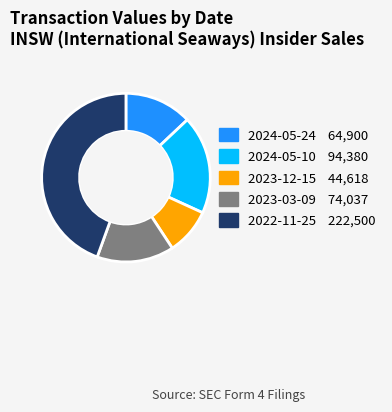

Count the number of slices in the pie.

5